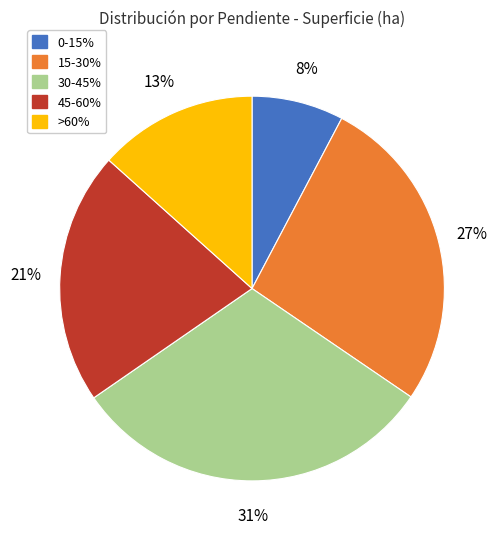

To the nearest percent, what portion does 30-45% represent?

31%